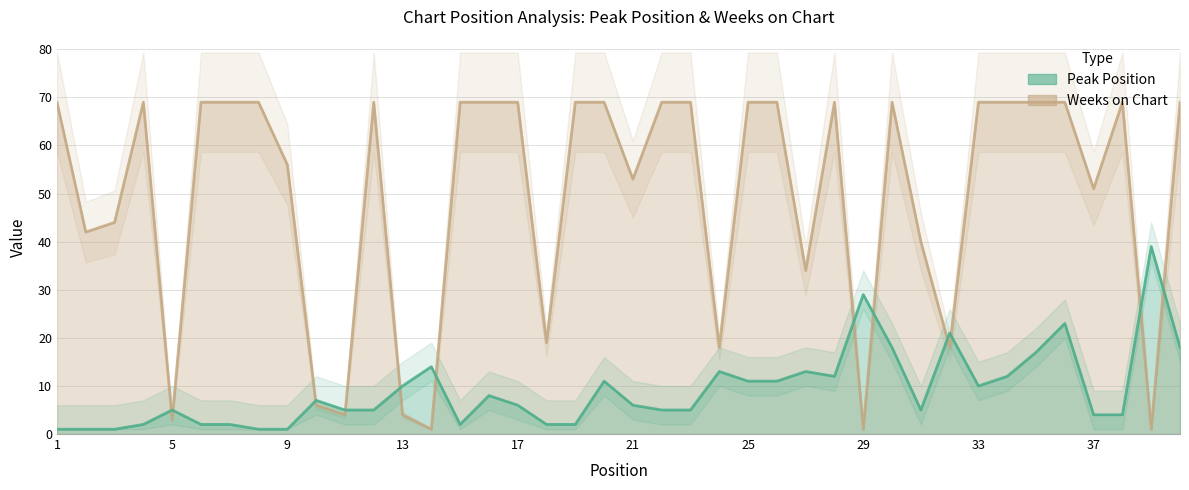

What is the lowest value of the Weeks on Chart series?

1